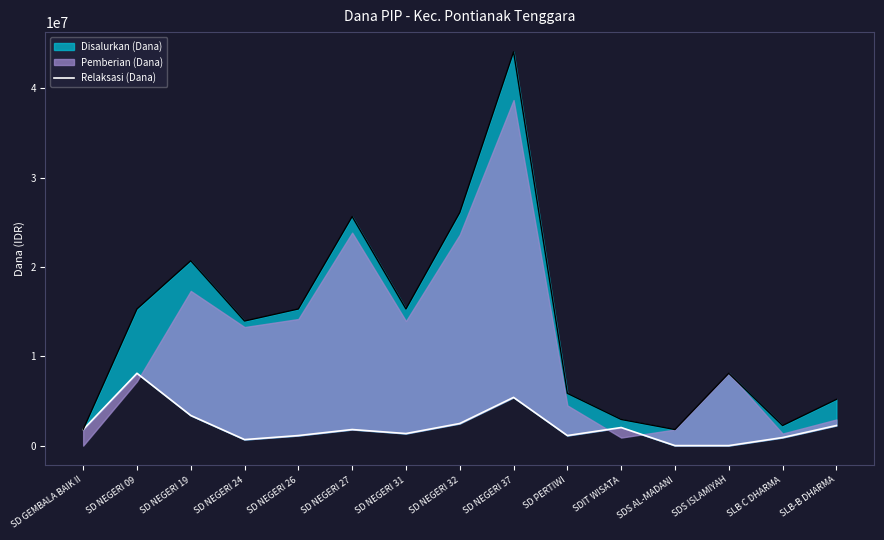

Where is the data nearest to the value 4050000?

SD NEGERI 19